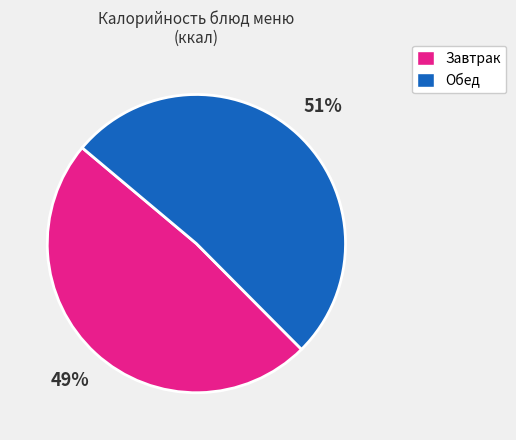

Is there a majority slice in this chart?

Yes